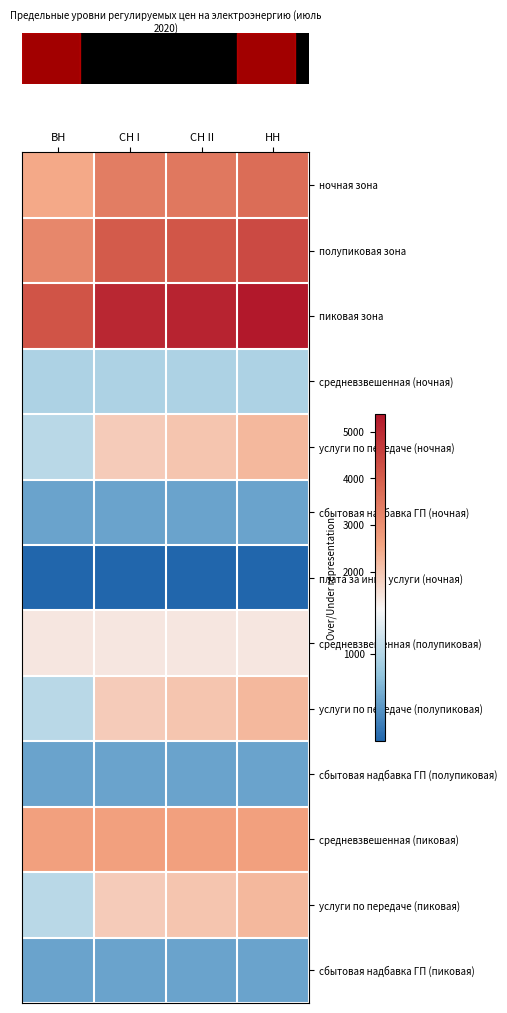

At how many categories does at least one series exceed 2808?

4